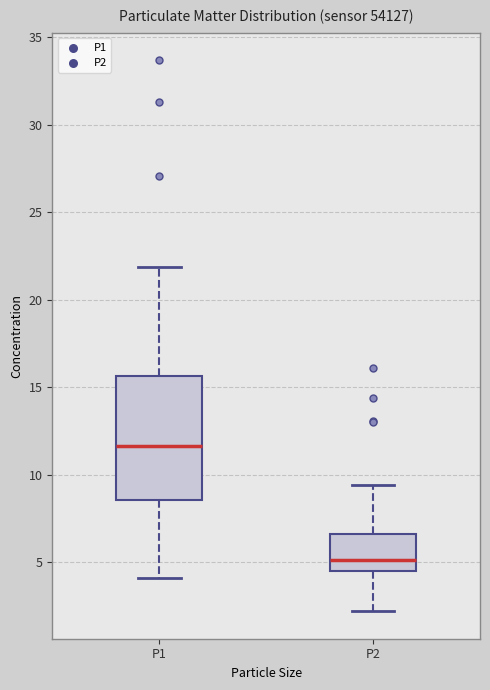

Which box's median line is the highest?

P1